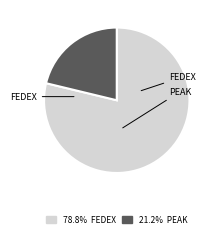

Is there a majority slice in this chart?

Yes